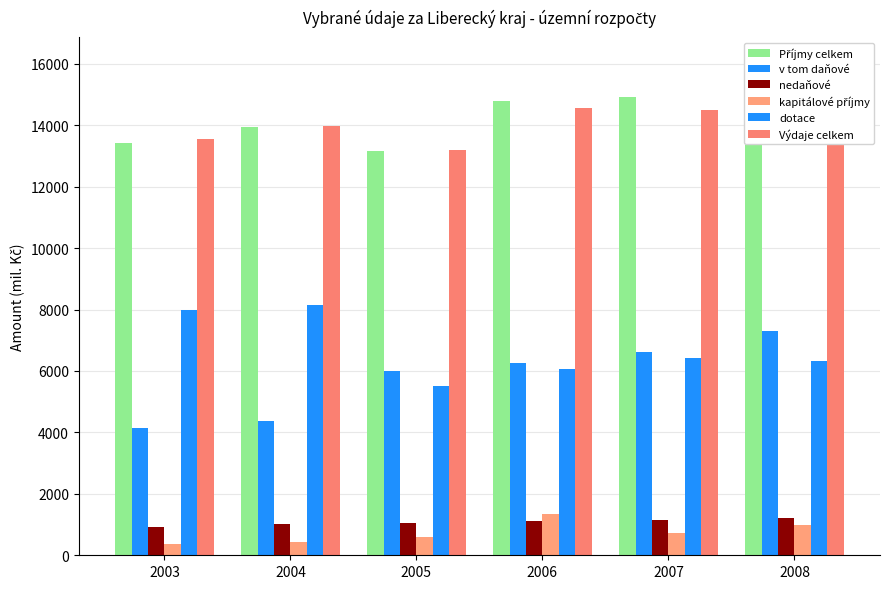

Which series changed the most between 2005 and 2007?

Příjmy celkem